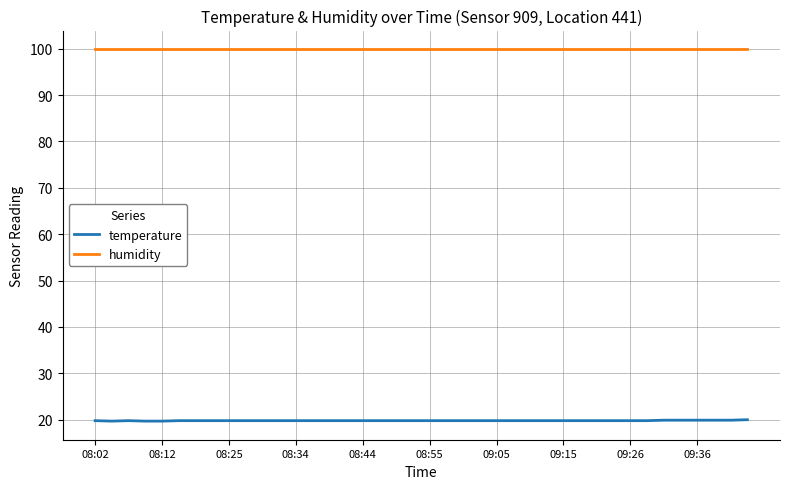

List the series in order of their peak value, lowest first.

temperature, humidity